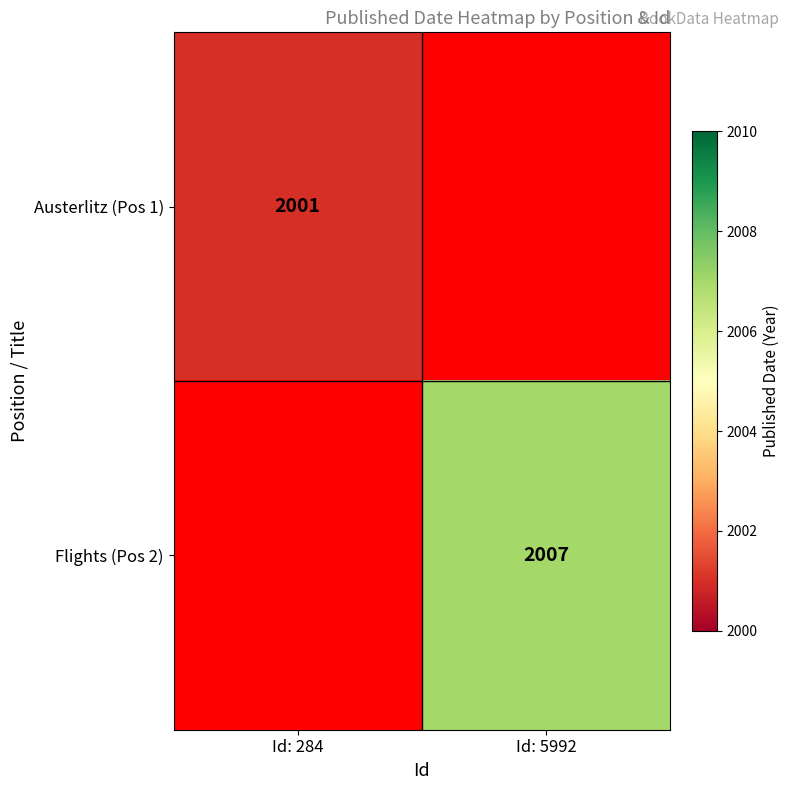

The Austerlitz (Pos 1) series shows 3425 at Id: 284. True or false?

False